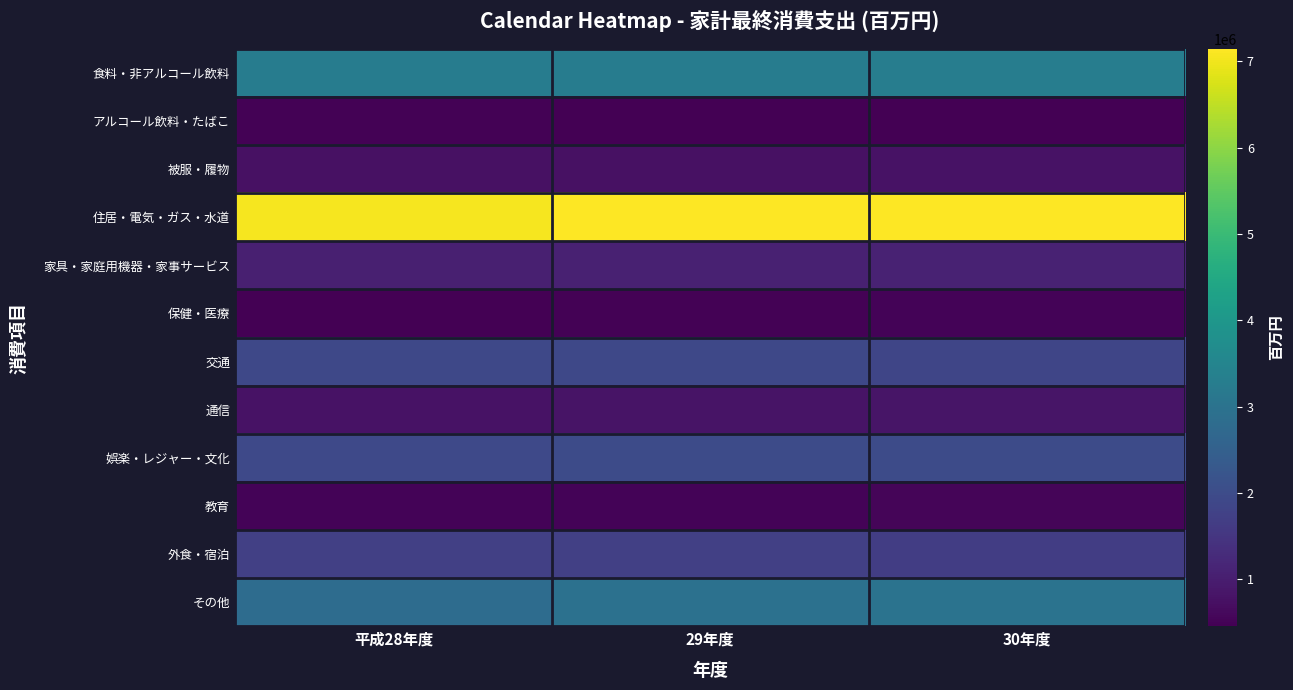

What is the greatest value displayed?

7144203